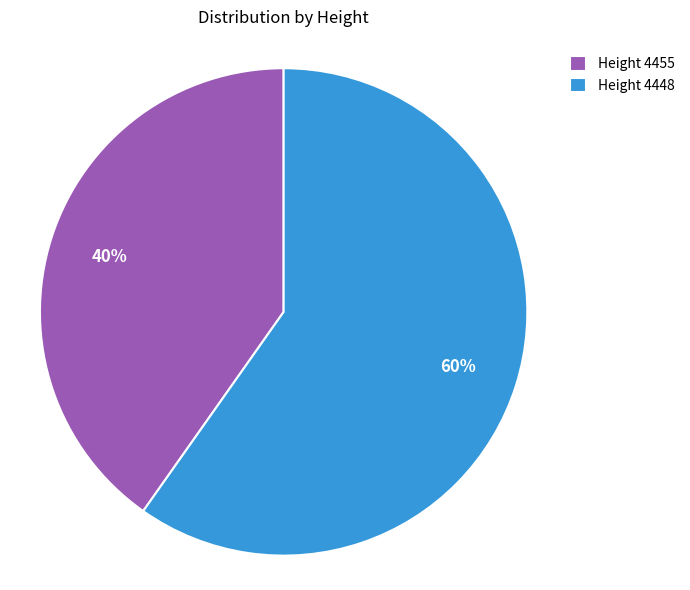

True or false: Height 4455 accounts for 40% of the total.

True